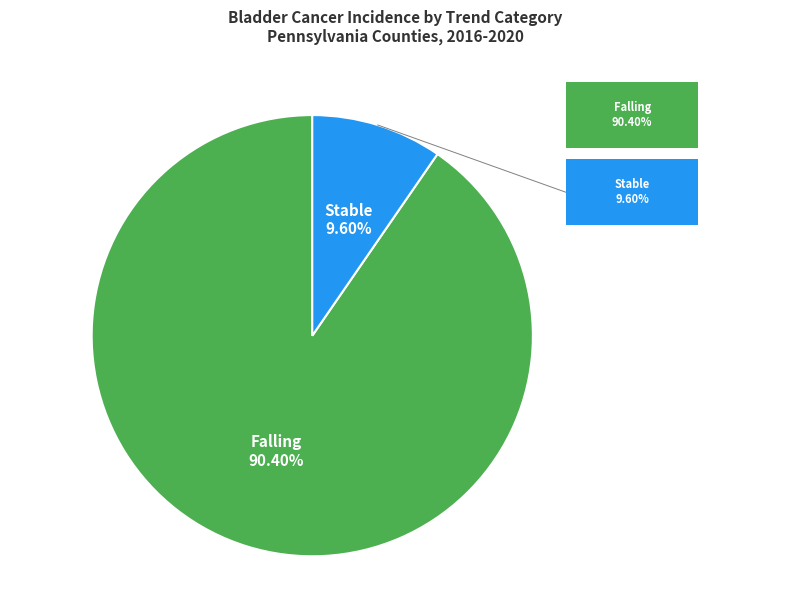

Is there any slice that represents more than half of the pie?

Yes